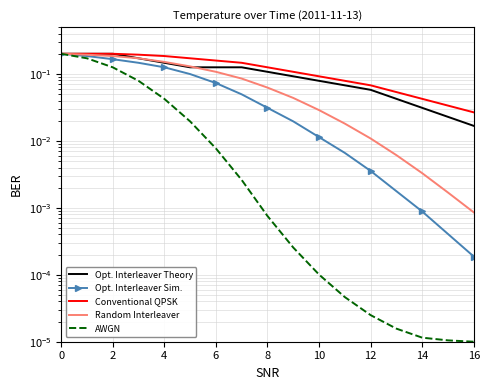

At 14, list the series in order from smallest to largest.

AWGN, Opt. Interleaver Sim., Random Interleaver, Opt. Interleaver Theory, Conventional QPSK